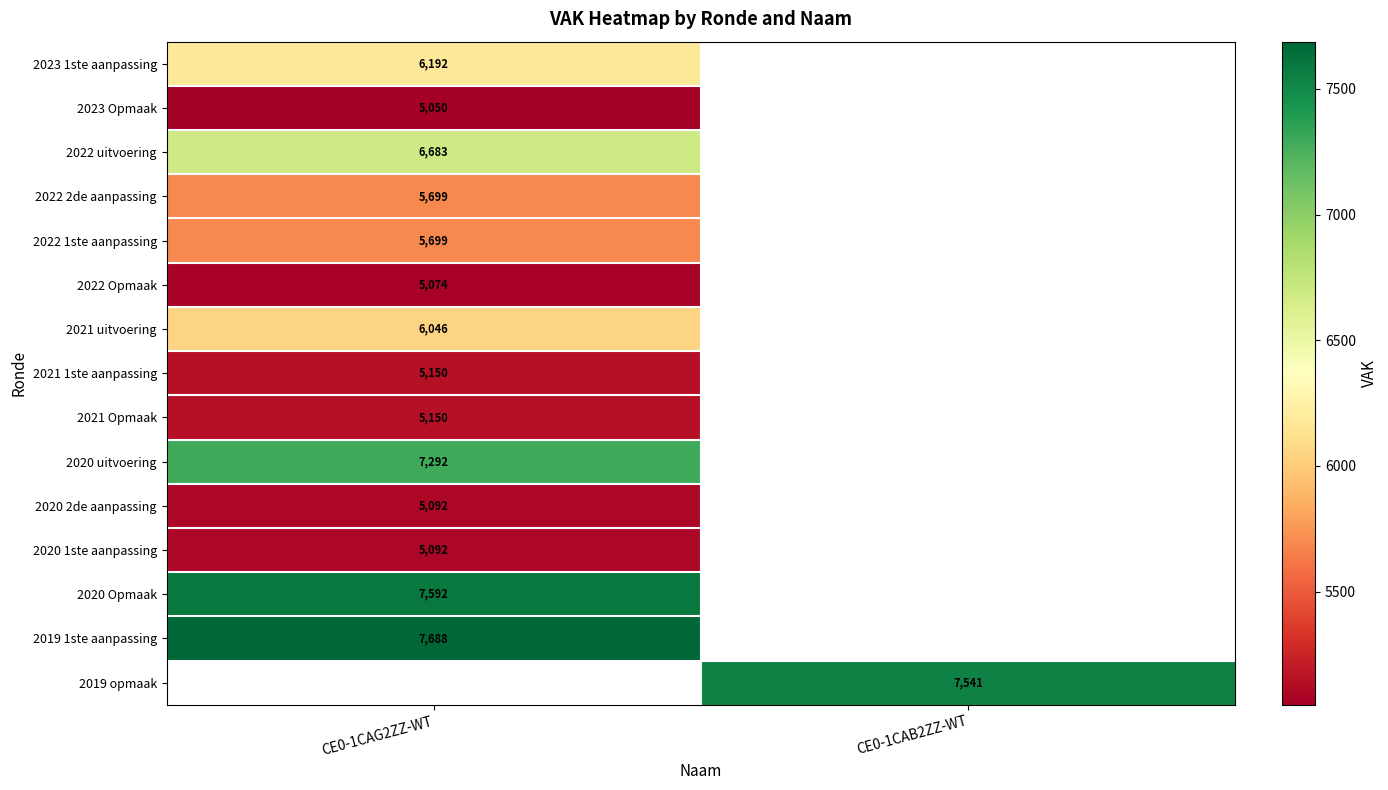

True or false: 2023 1ste aanpassing has a value of 9444 at CE0-1CAG2ZZ-WT.

False